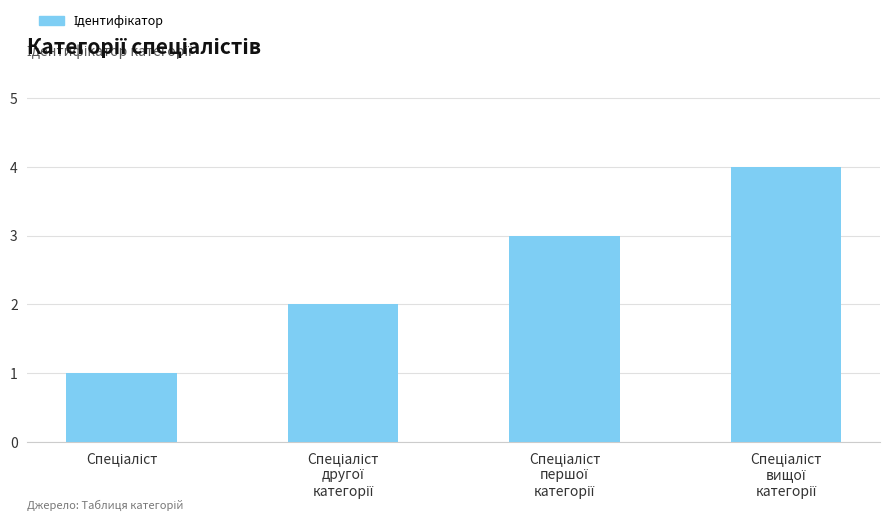

What is the sum of all values?

10